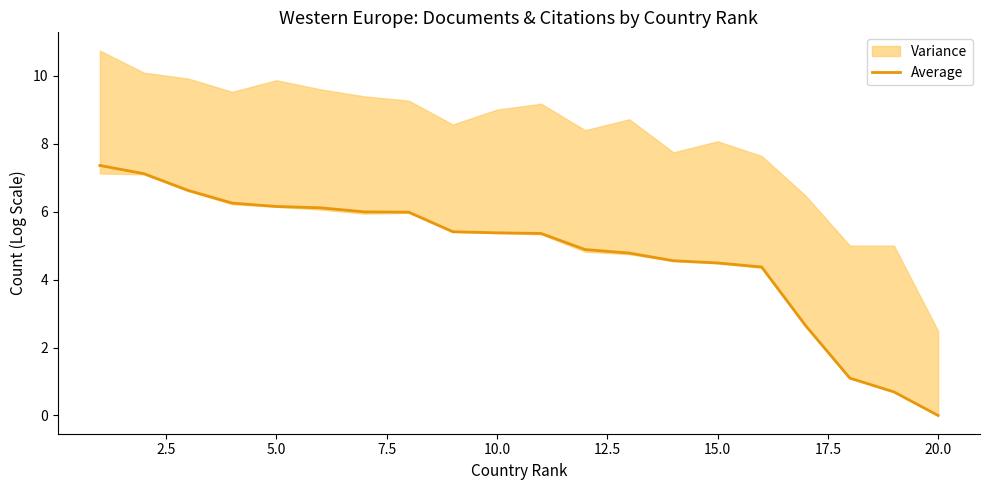

Reading right to left, extract all data points from this chart.

0.0	0.7	1.1	2.6	4.4	4.5	4.6	4.8	4.9	5.4	5.4	5.4	6.0	6.0	6.1	6.2	6.2	6.6	7.1	7.4